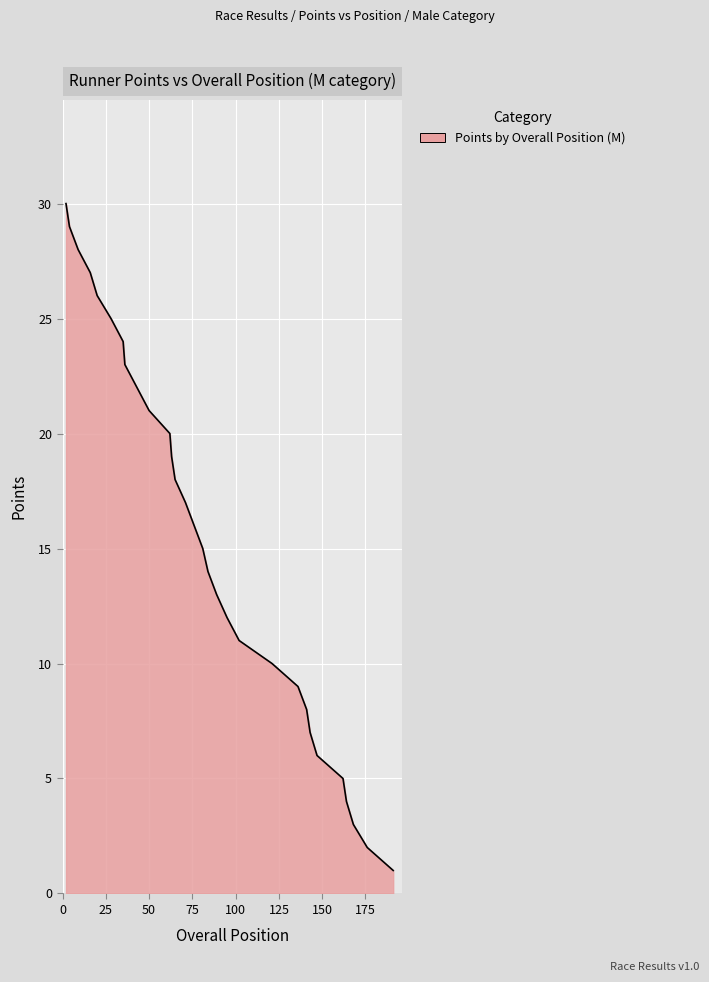

What is the greatest value displayed?

30